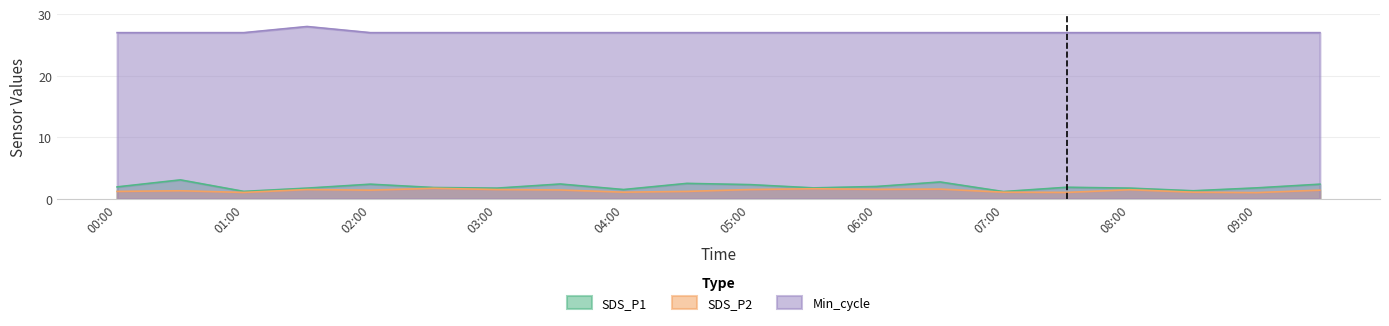

What is the total value across all series at 01:30?

31.2